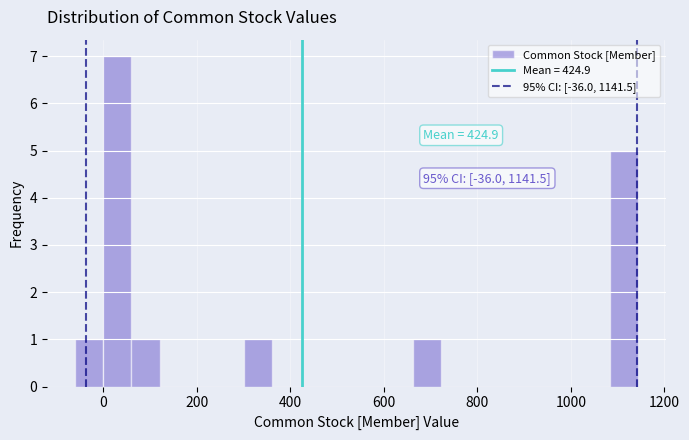

Around what value on the x-axis is the tallest bar? Give the approximate position of its centre, as read against the axis.

40